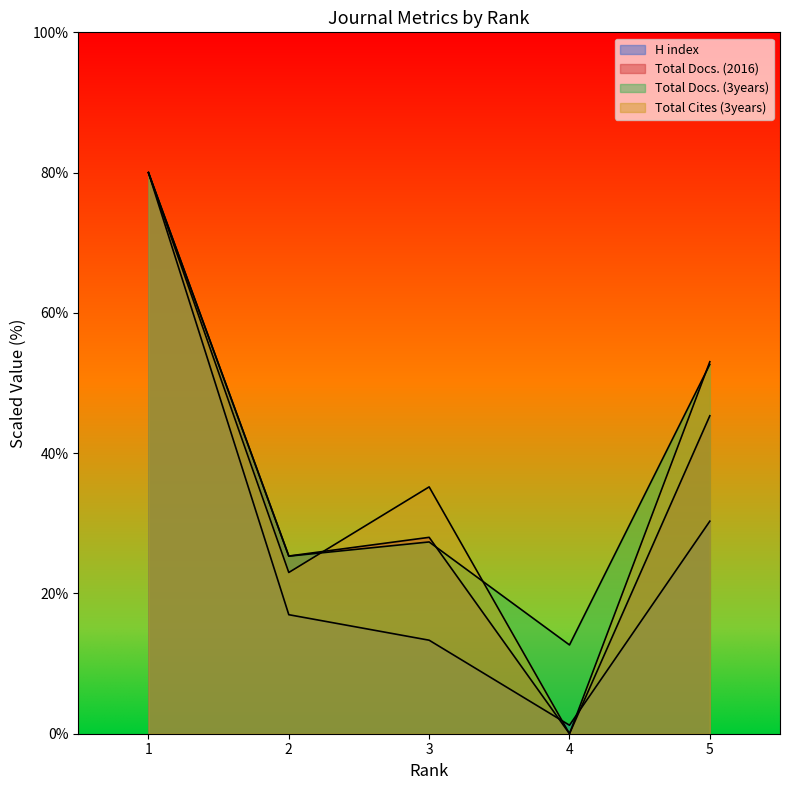

At which category does Total Docs. (2016) reach its first local valley?

2